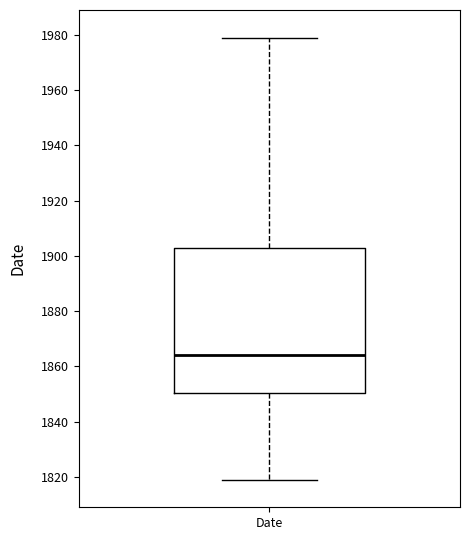

Where does the lower whisker of the box for Date end on the y-axis? The values are not printed on the chart, so give them approximately, as read against the axis.

1820